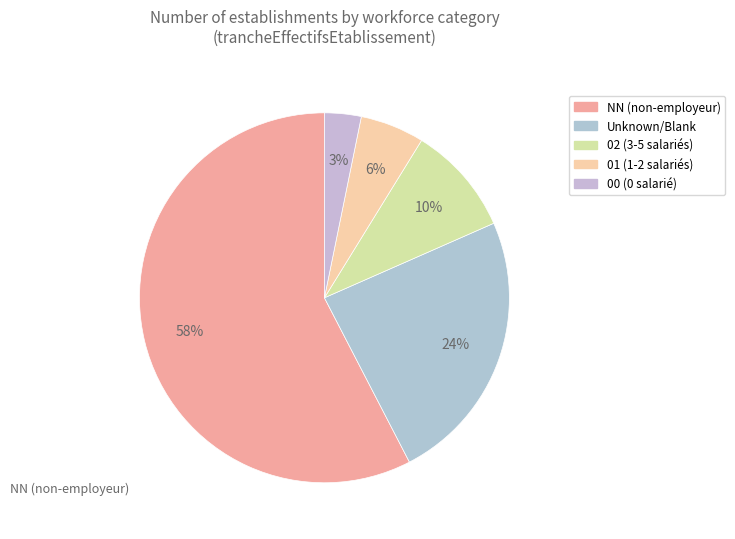

How many slices are in this pie chart?

5